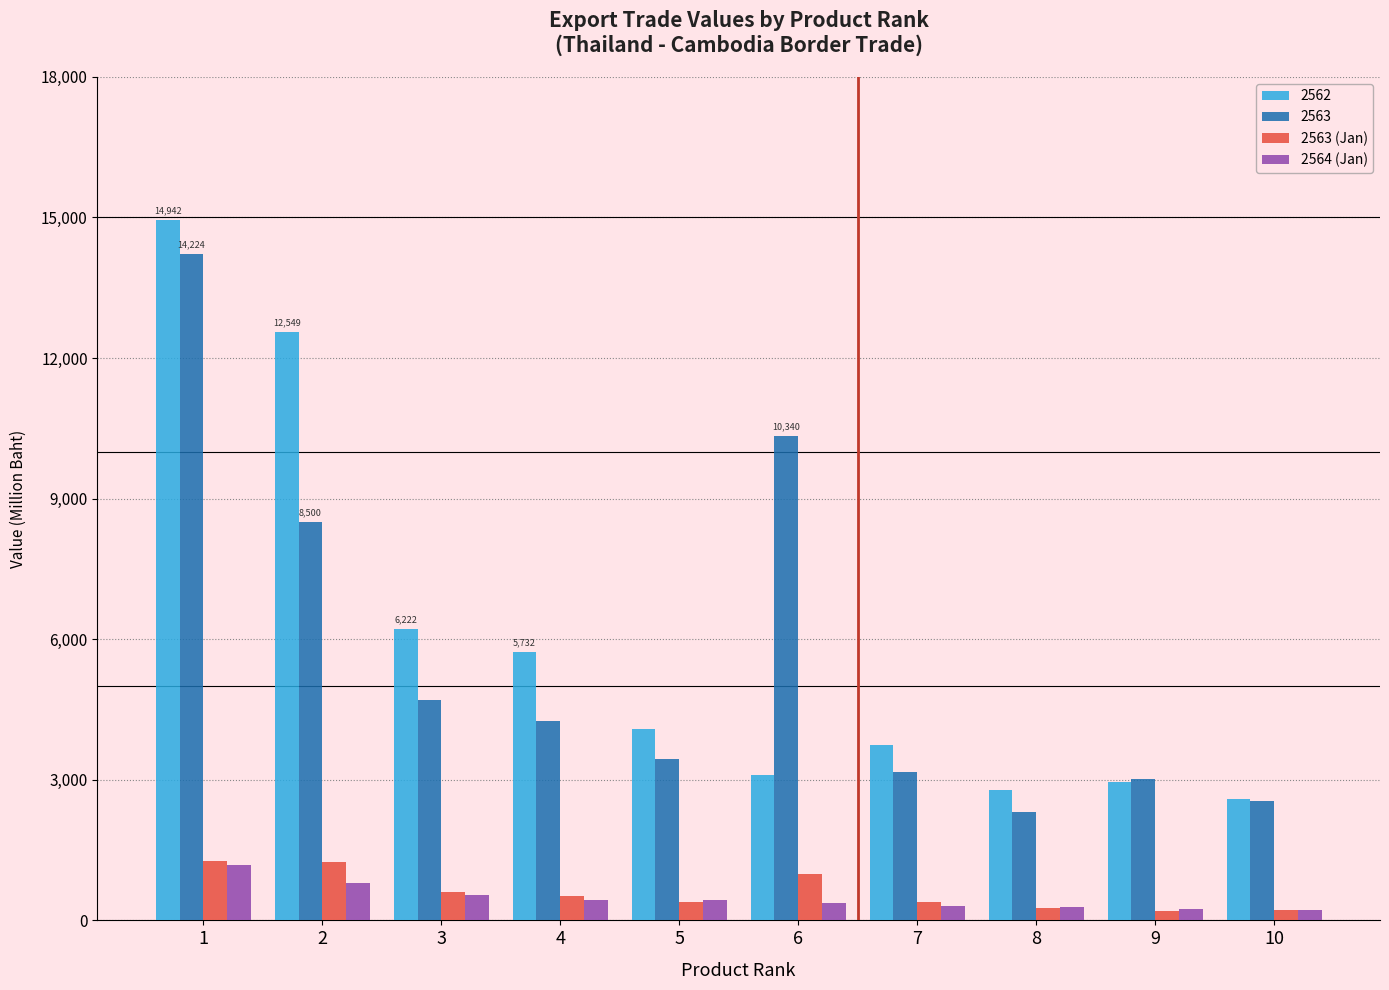

What is the value of the 2564 (Jan) bar at the 7th from the left?

309.4